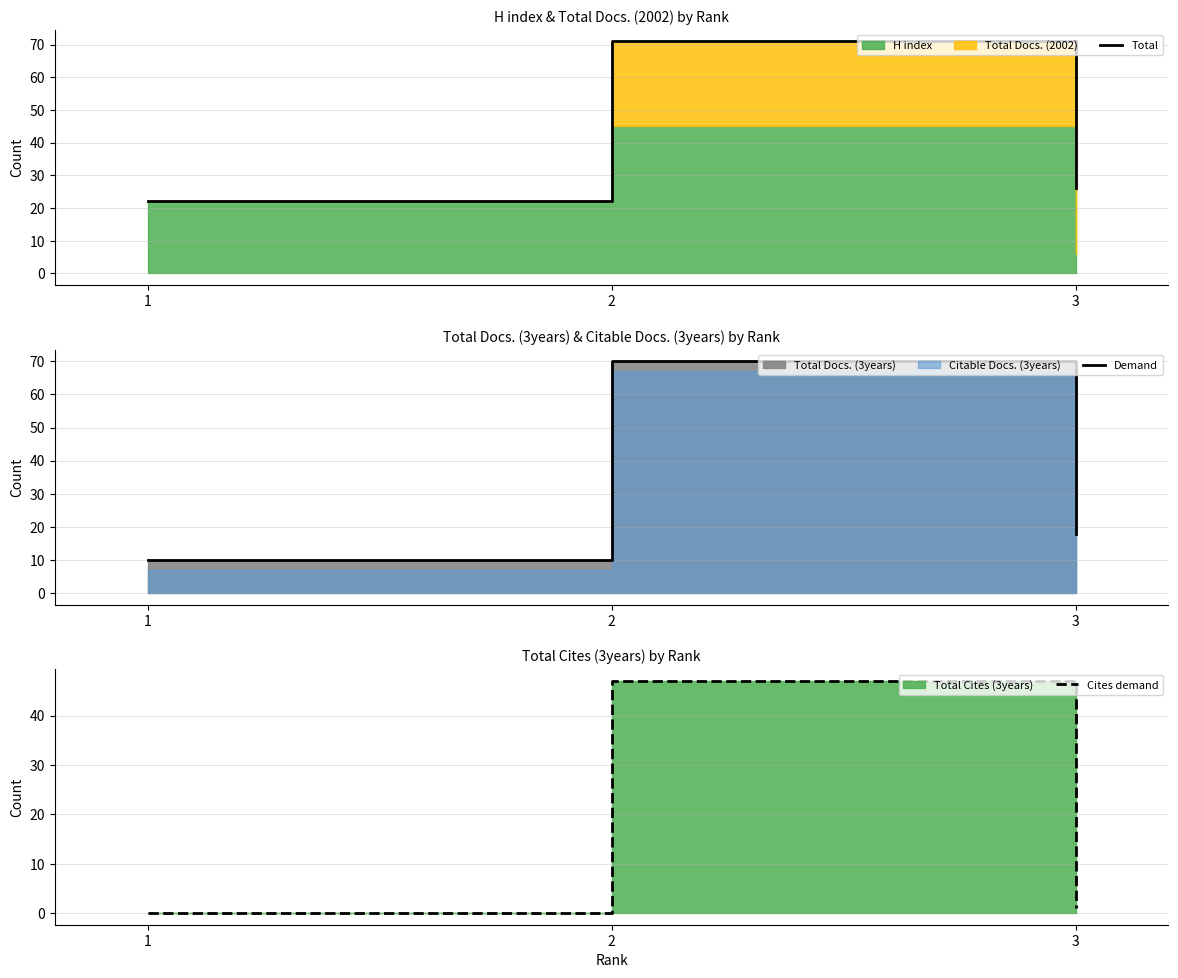

Rank the series by their maximum value, from highest to lowest.

Total, Demand, Cites demand